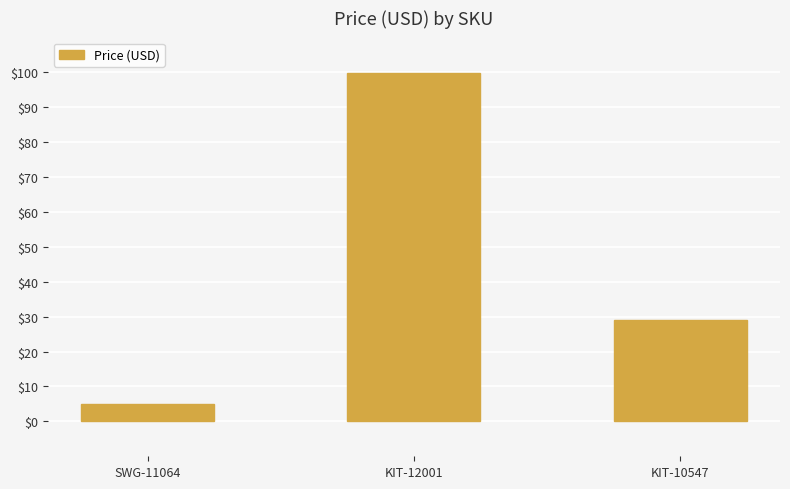

Read the value at KIT-12001.

100.0